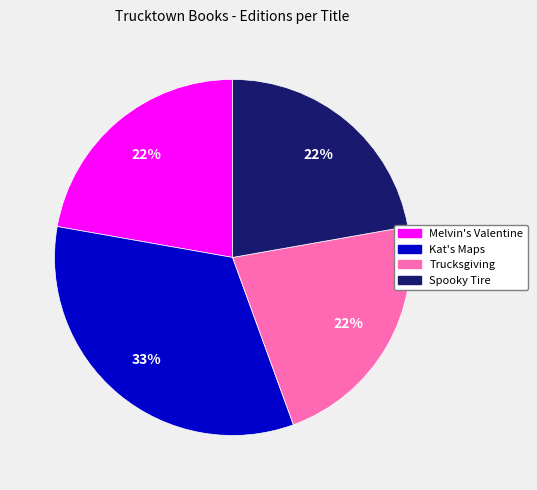

Combined, do Spooky Tire and Kat's Maps account for over 50%?

Yes